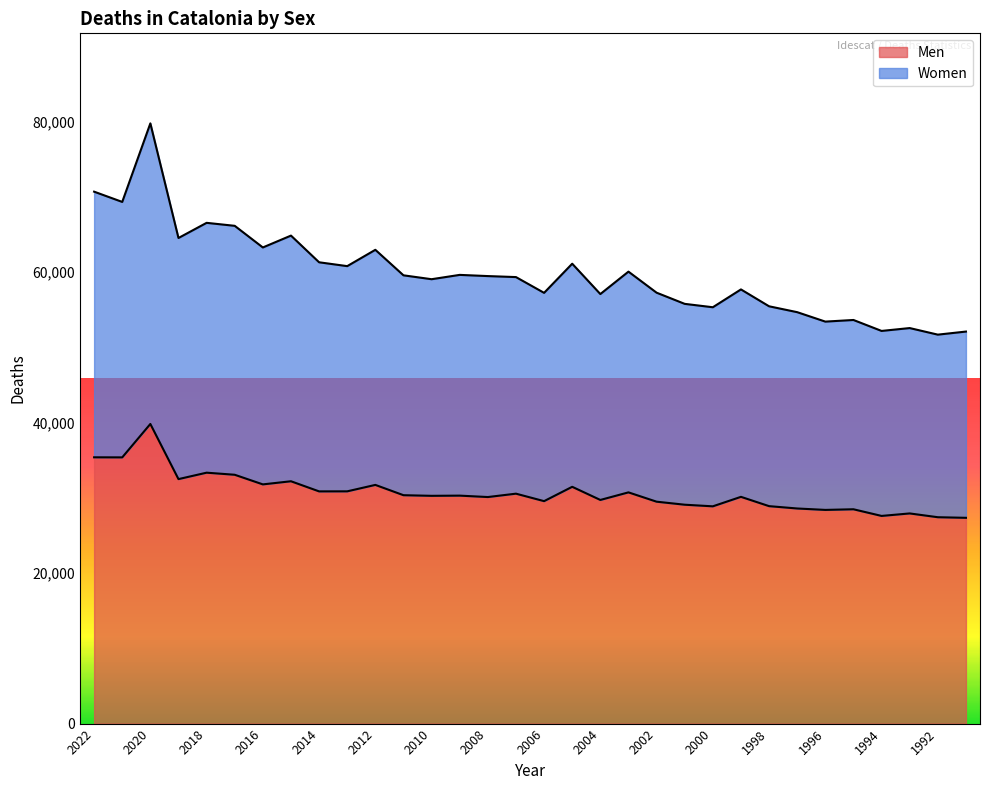

Count the number of data series in this chart.

2